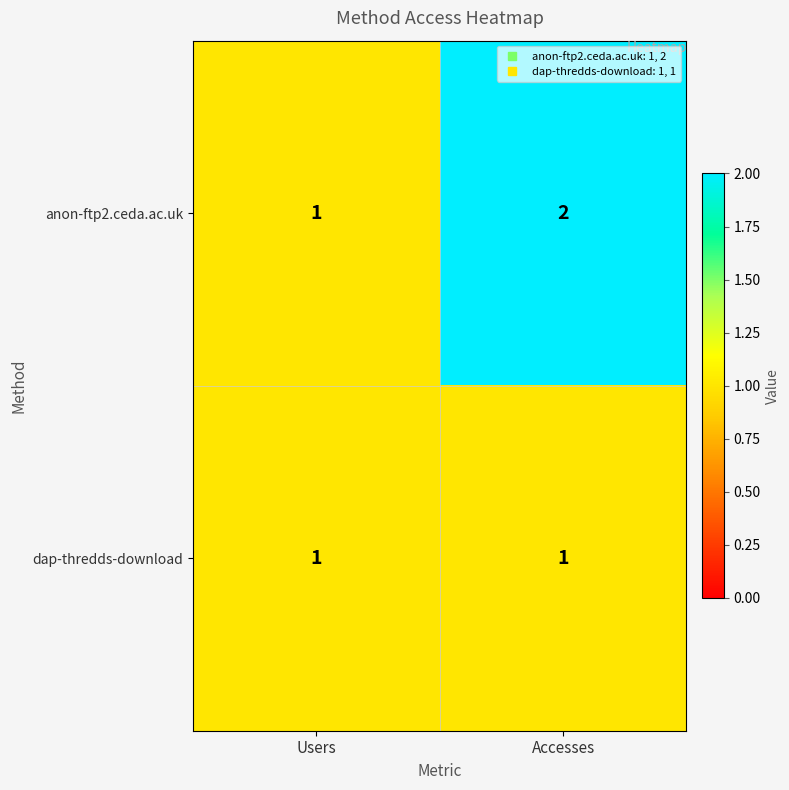

At which label is anon-ftp2.ceda.ac.uk closest to 1?

Users